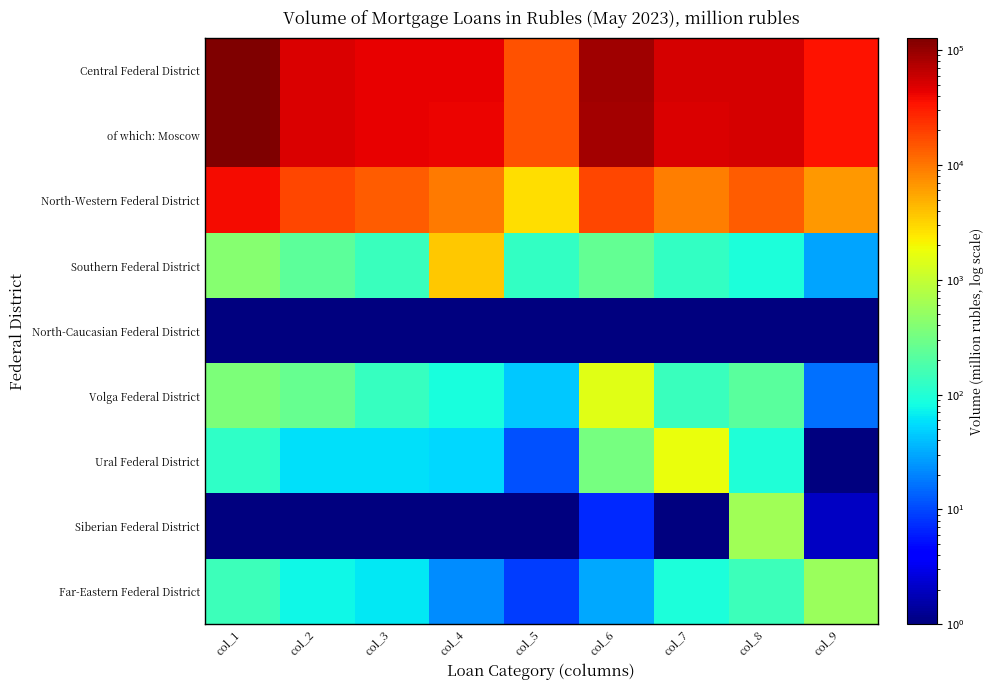

Reading left to right, extract all data points from this chart.

Central Federal District: col_1=127768	col_2=50701	col_3=43442	col_4=42779	col_5=15741	col_6=89168	col_7=51179	col_8=52466	col_9=35223
of which: Moscow: col_1=124348	col_2=48968	col_3=42556	col_4=42016	col_5=15613	col_6=87960	col_7=50514	col_8=51576	col_9=34529
North-Western Federal District: col_1=38658	col_2=18058	col_3=13514	col_4=9385	col_5=2731	col_6=17798	col_7=9009	col_8=13690	col_9=6534
Southern Federal District: col_1=412	col_2=236	col_3=140	col_4=3601	col_5=125	col_6=255	col_7=125	col_8=91	col_9=29
North-Caucasian Federal District: col_1=1	col_2=1	col_3=1	col_4=1	col_5=1	col_6=1	col_7=1	col_8=1	col_9=1
Volga Federal District: col_1=359	col_2=270	col_3=131	col_4=90	col_5=45	col_6=1553	col_7=141	col_8=217	col_9=16
Ural Federal District: col_1=122	col_2=57	col_3=58	col_4=52	col_5=11	col_6=336	col_7=1763	col_8=97	col_9=1
Siberian Federal District: col_1=1	col_2=1	col_3=1	col_4=1	col_5=1	col_6=7	col_7=1	col_8=604	col_9=2
Far-Eastern Federal District: col_1=143	col_2=78	col_3=65	col_4=22	col_5=9	col_6=30	col_7=93	col_8=148	col_9=544